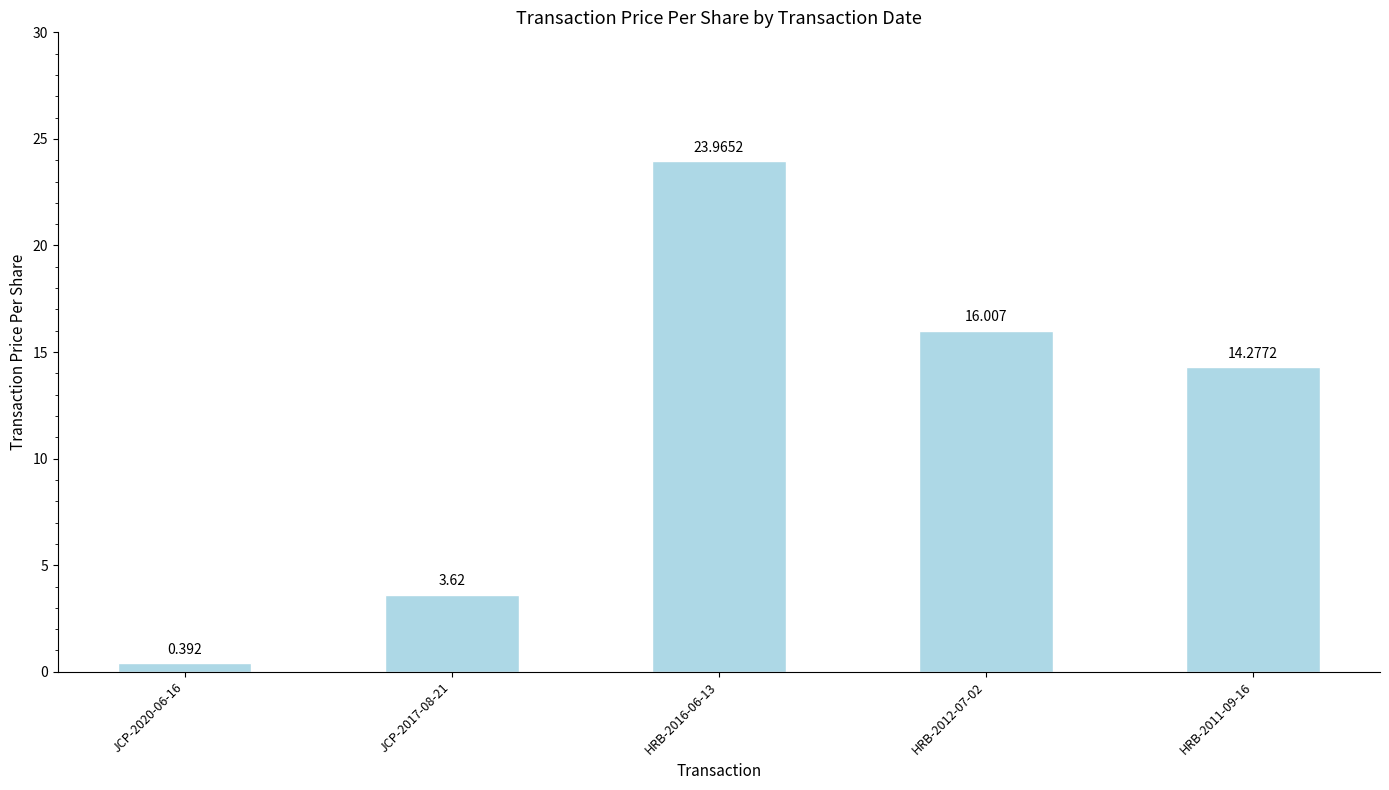

Reading right to left, what are all the values shown in this chart?

14.3	16.0	24.0	3.6	0.4